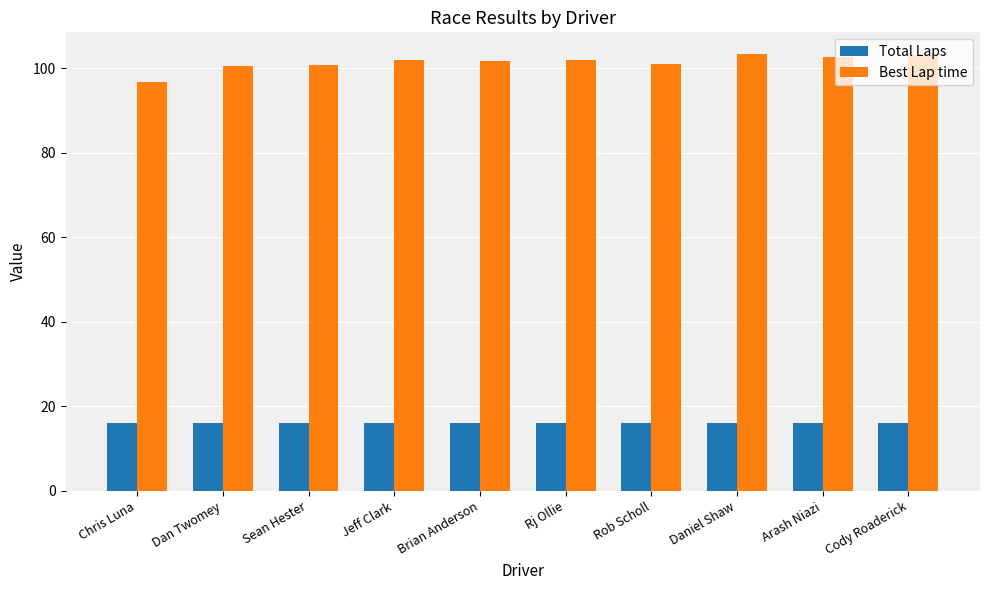

What is the approximate value of Total Laps at Chris Luna?

16.0